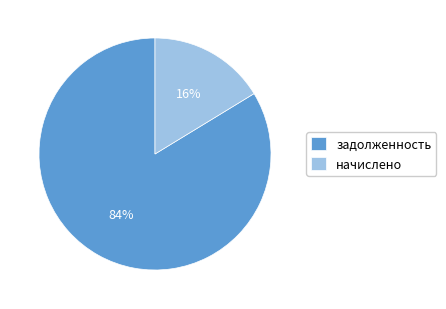

Is there a majority slice in this chart?

Yes